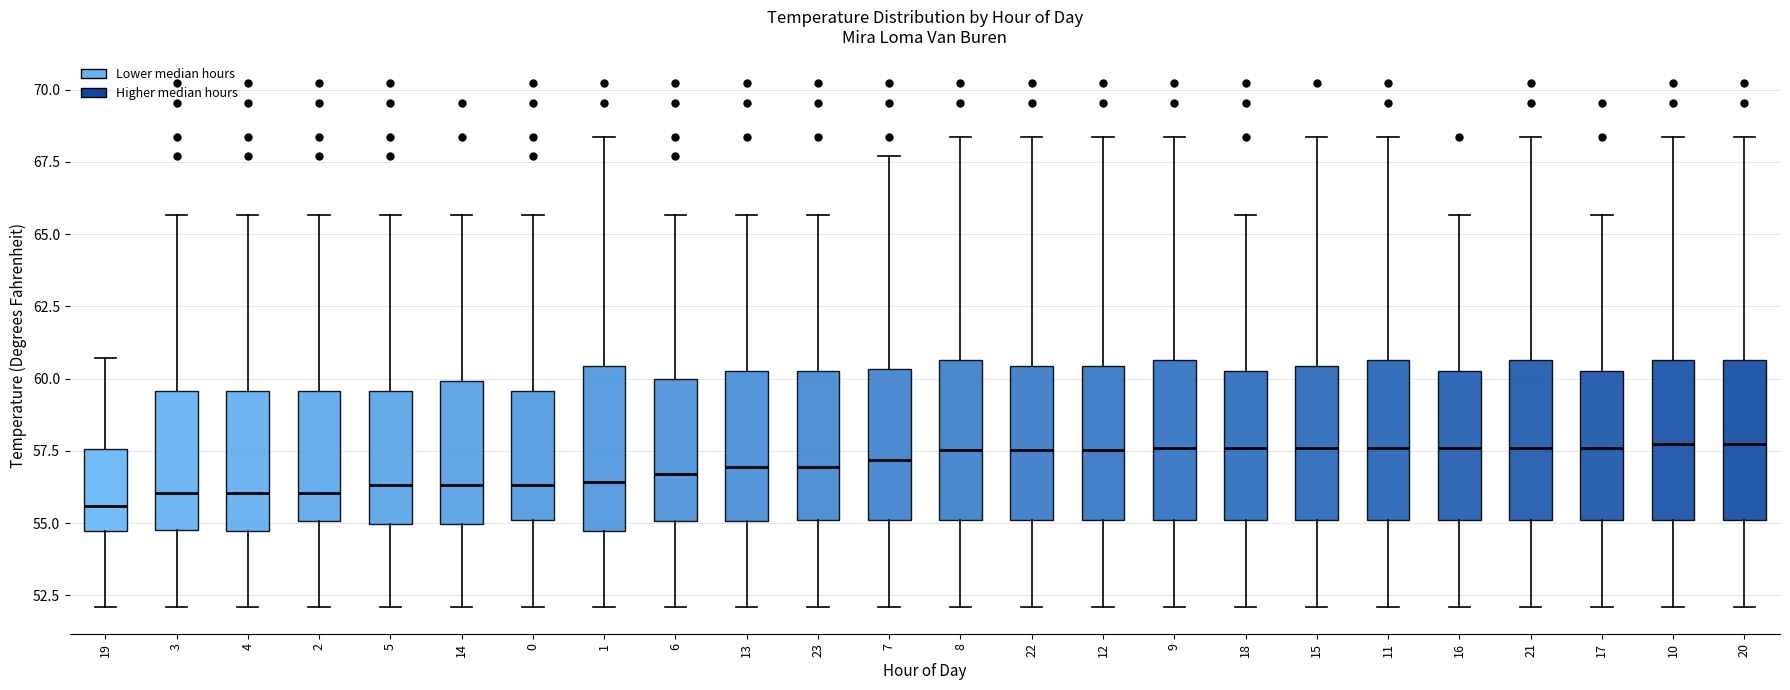

Reading left to right, read every box against the y-axis: the position of its median line, the range the box covers, and the ends of its whiskers. The values are not printed on the chart, so give them approximately, as read against the axis.

19: median 55.5, box 54.5 to 57.5, whiskers 52.0 to 60.5
3: median 56.0, box 55.0 to 59.5, whiskers 52.0 to 65.5
4: median 56.0, box 54.5 to 59.5, whiskers 52.0 to 65.5
2: median 56.0, box 55.0 to 59.5, whiskers 52.0 to 65.5
5: median 56.5, box 55.0 to 59.5, whiskers 52.0 to 65.5
14: median 56.5, box 55.0 to 60.0, whiskers 52.0 to 65.5
0: median 56.5, box 55.0 to 59.5, whiskers 52.0 to 65.5
1: median 56.5, box 54.5 to 60.5, whiskers 52.0 to 68.5
6: median 56.5, box 55.0 to 60.0, whiskers 52.0 to 65.5
13: median 57.0, box 55.0 to 60.5, whiskers 52.0 to 65.5
23: median 57.0, box 55.0 to 60.5, whiskers 52.0 to 65.5
7: median 57.0, box 55.0 to 60.5, whiskers 52.0 to 67.5
8: median 57.5, box 55.0 to 60.5, whiskers 52.0 to 68.5
22: median 57.5, box 55.0 to 60.5, whiskers 52.0 to 68.5
12: median 57.5, box 55.0 to 60.5, whiskers 52.0 to 68.5
9: median 57.5, box 55.0 to 60.5, whiskers 52.0 to 68.5
18: median 57.5, box 55.0 to 60.5, whiskers 52.0 to 65.5
15: median 57.5, box 55.0 to 60.5, whiskers 52.0 to 68.5
11: median 57.5, box 55.0 to 60.5, whiskers 52.0 to 68.5
16: median 57.5, box 55.0 to 60.5, whiskers 52.0 to 65.5
21: median 57.5, box 55.0 to 60.5, whiskers 52.0 to 68.5
17: median 57.5, box 55.0 to 60.5, whiskers 52.0 to 65.5
10: median 57.5, box 55.0 to 60.5, whiskers 52.0 to 68.5
20: median 57.5, box 55.0 to 60.5, whiskers 52.0 to 68.5